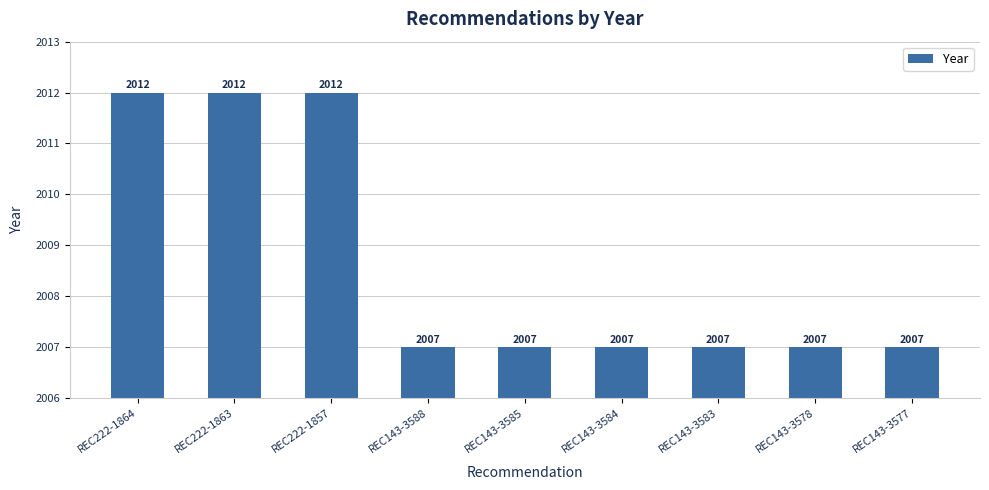

What value does the data have at REC222-1864?

2012